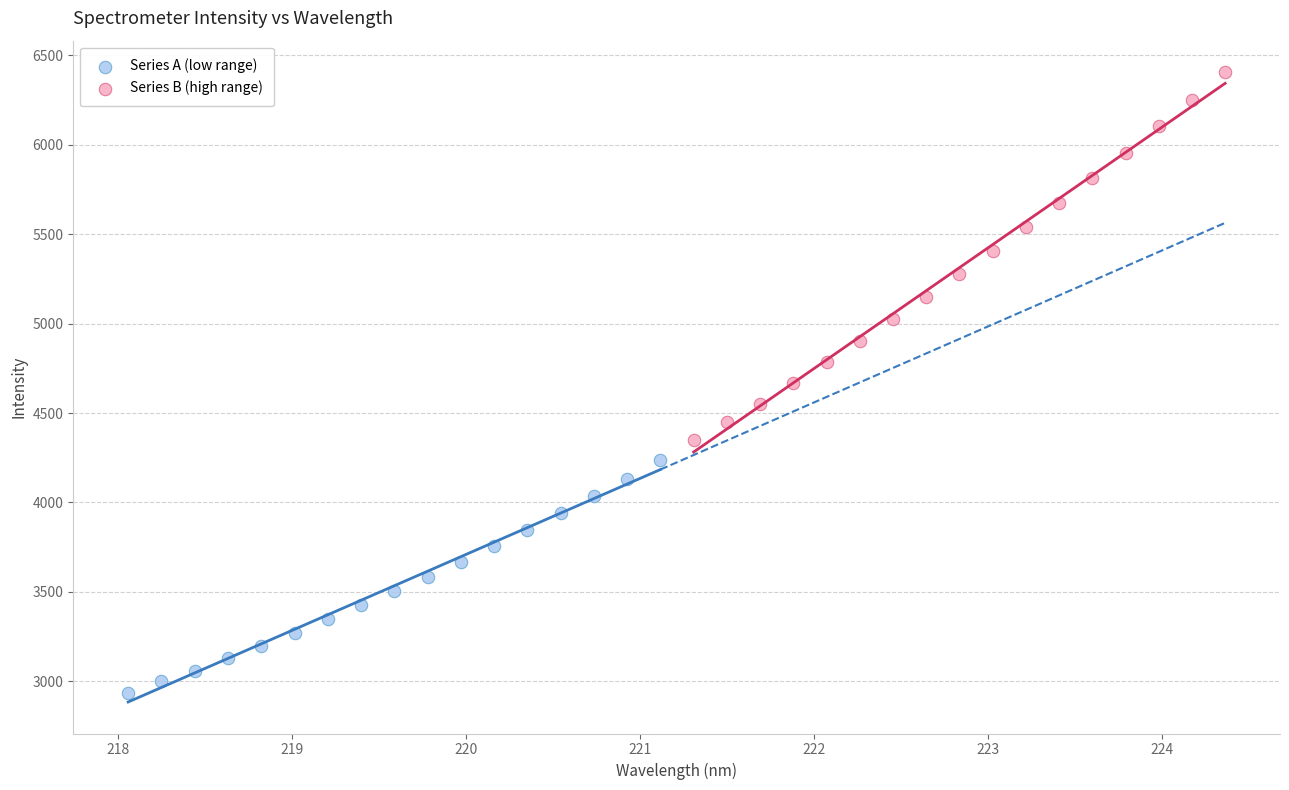

Which series contains the highest Y value?

Series B (high range)